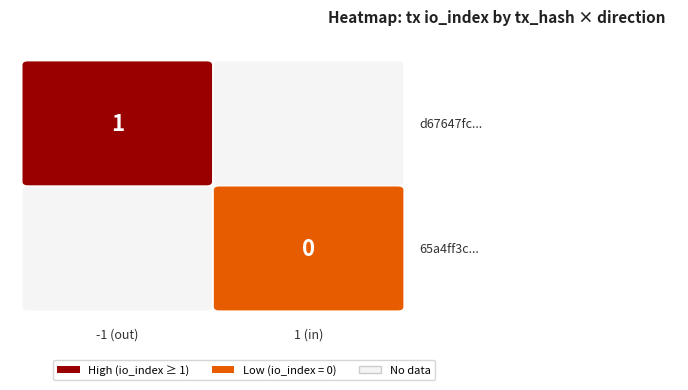

How many series are shown in this chart?

2